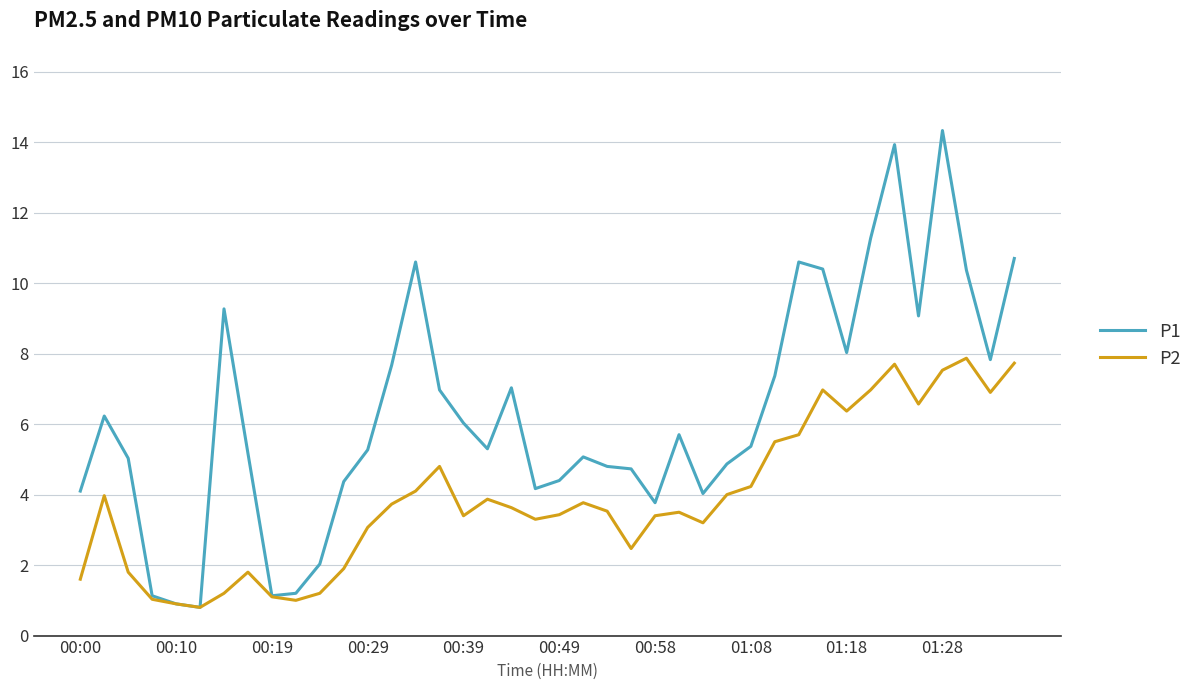

List the series in order of their peak value, lowest first.

P2, P1